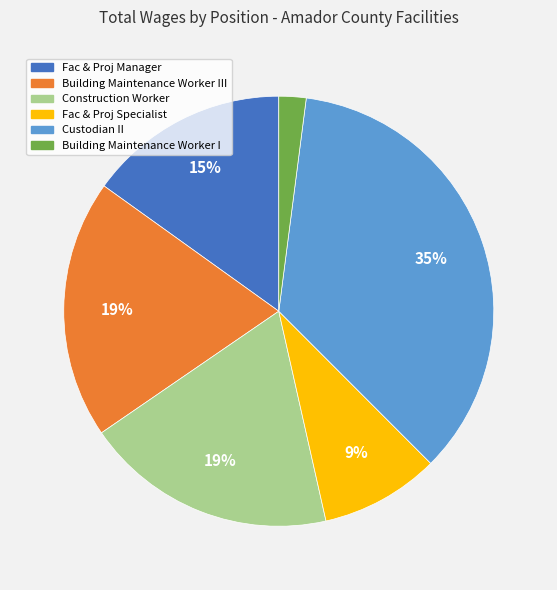

To the nearest percent, what is the average slice percentage?

17%